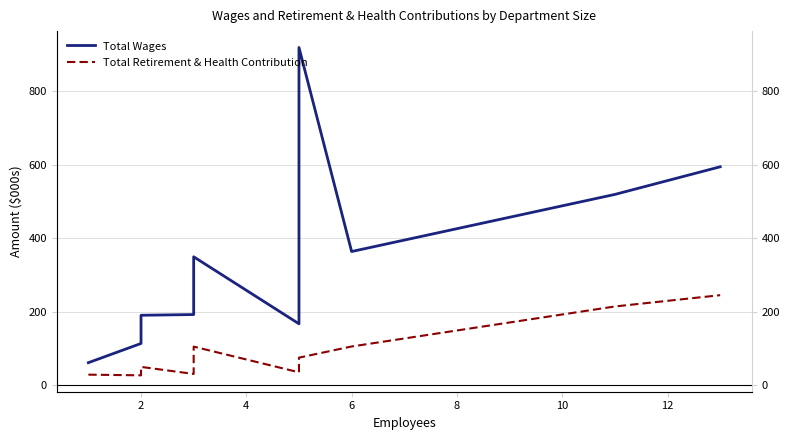

What is the difference between the maximum and minimum values in the Total Wages series?

856.9